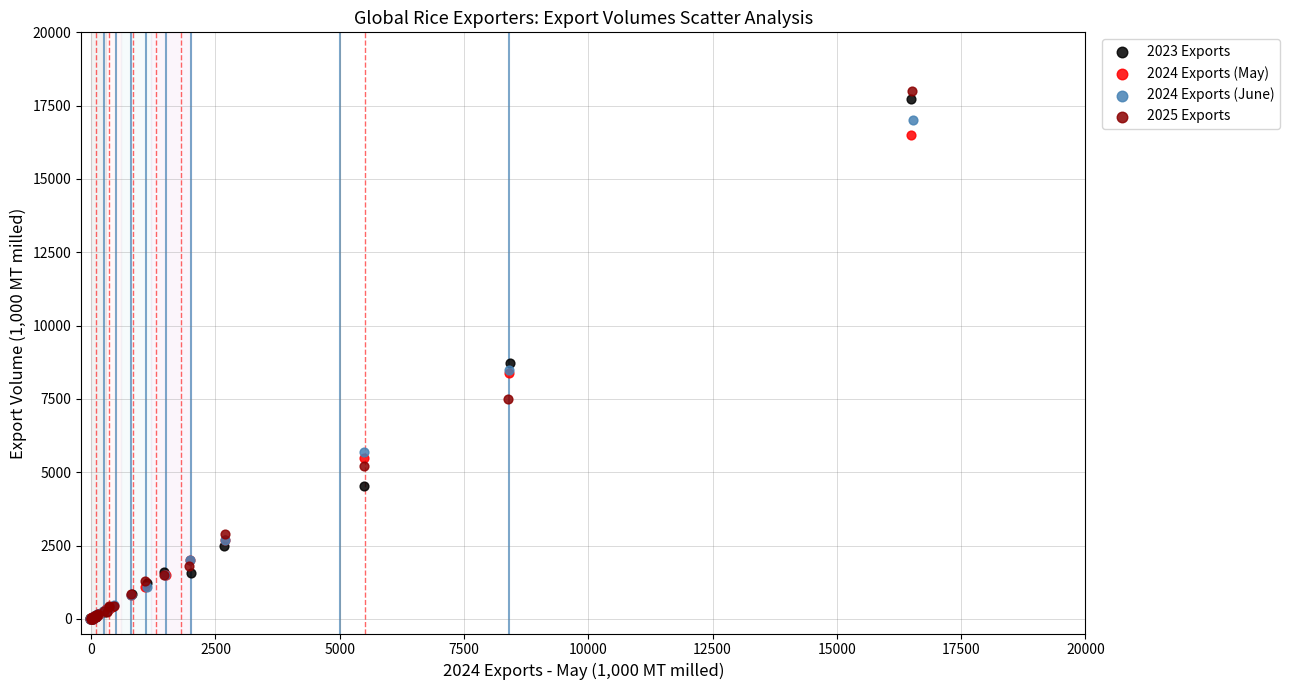

Which series has the widest spread of Y values?

2025 Exports